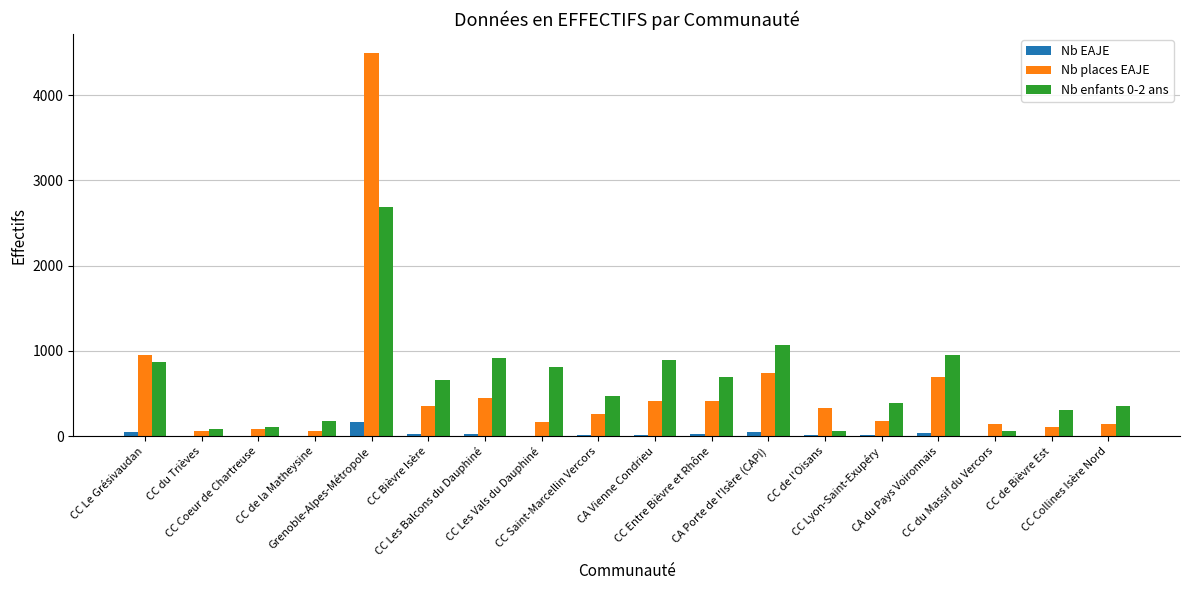

How many groups of bars are there?

18